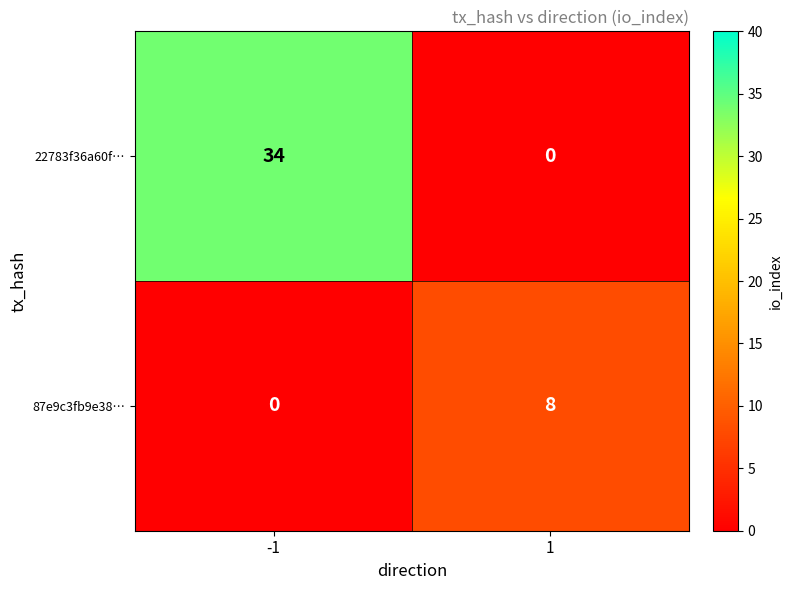

List the series in order of their overall mean, highest first.

22783f36a60f…, 87e9c3fb9e38…